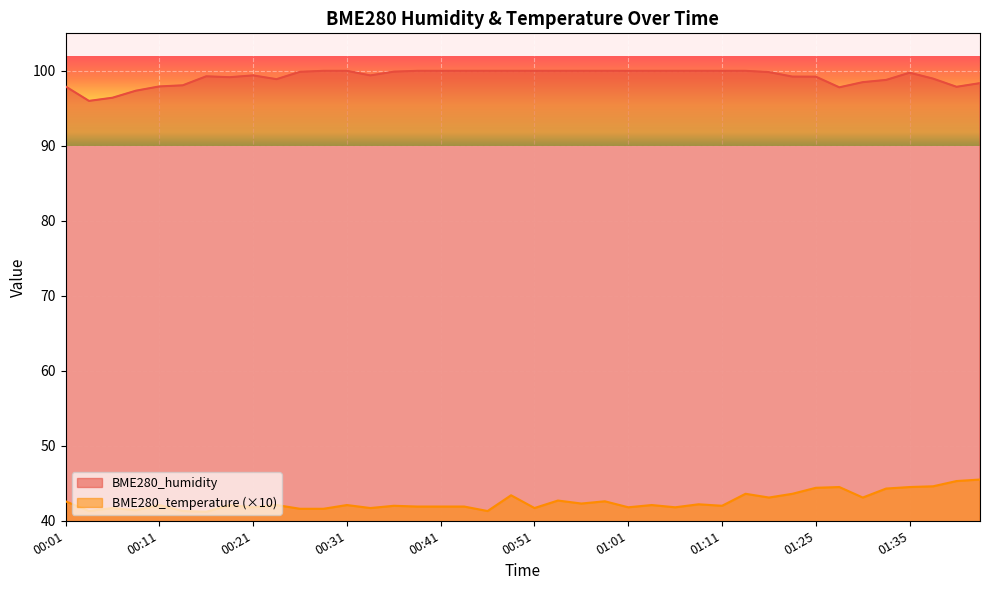

What is the total value across all series at 00:21?

141.2